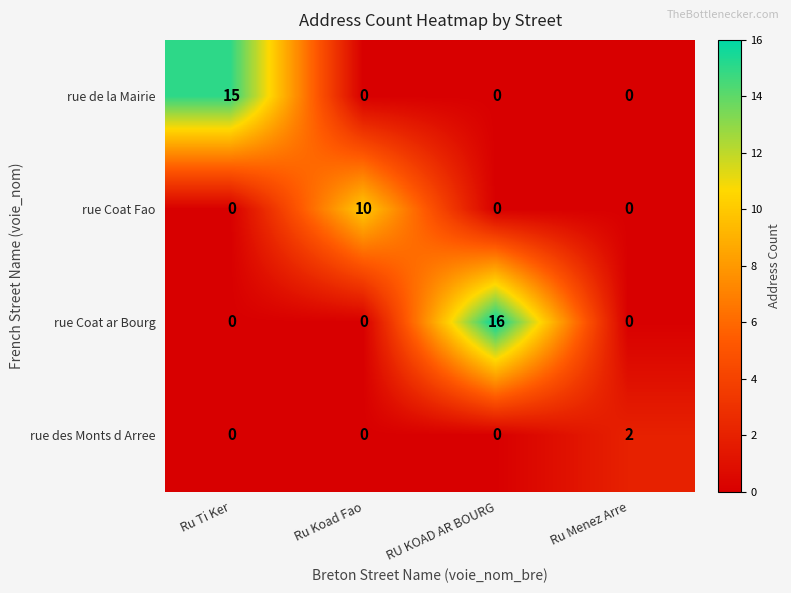

How many series are shown in this chart?

4